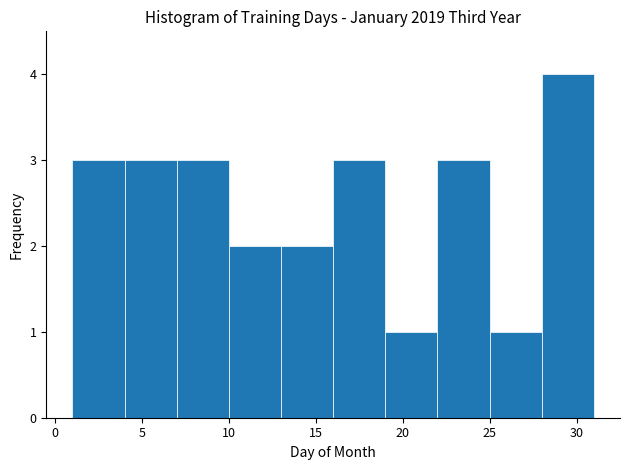

What is the height of the bar covering 10 to 13 on the x-axis? The values are not printed on the chart, so give them approximately, as read against the axis.

2